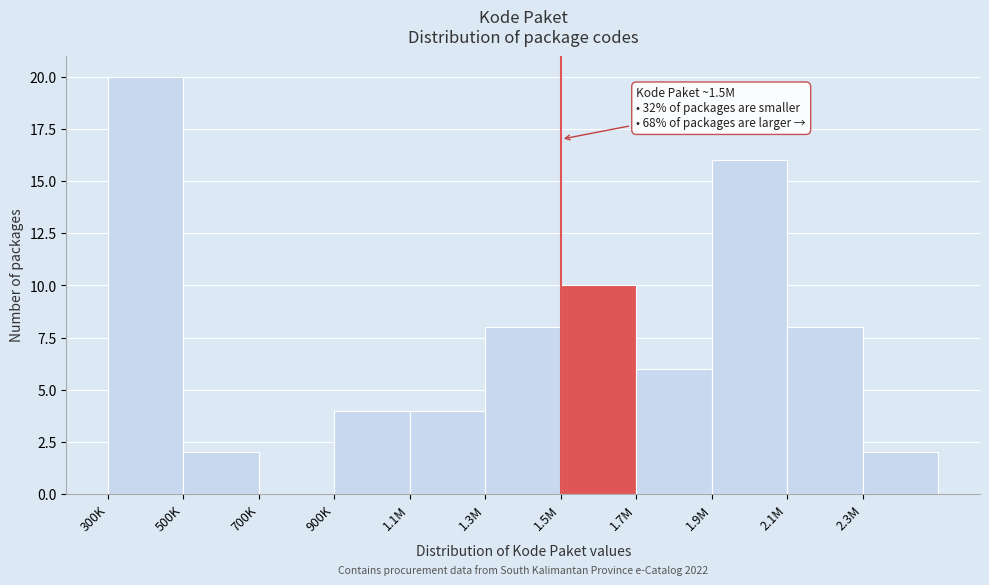

Reading right to left, extract all data points from this chart.

2.3M=2	2.1M=8	1.9M=16	1.7M=6	1.5M=10	1.3M=8	1.1M=4	900K=4	700K=0	500K=2	300K=20